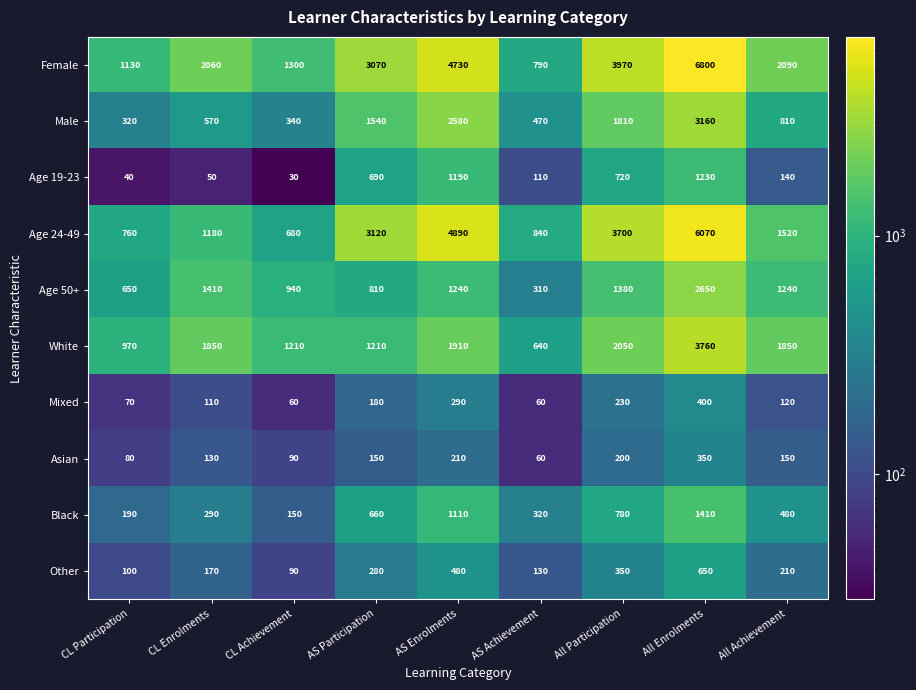

How many series are shown in this chart?

10